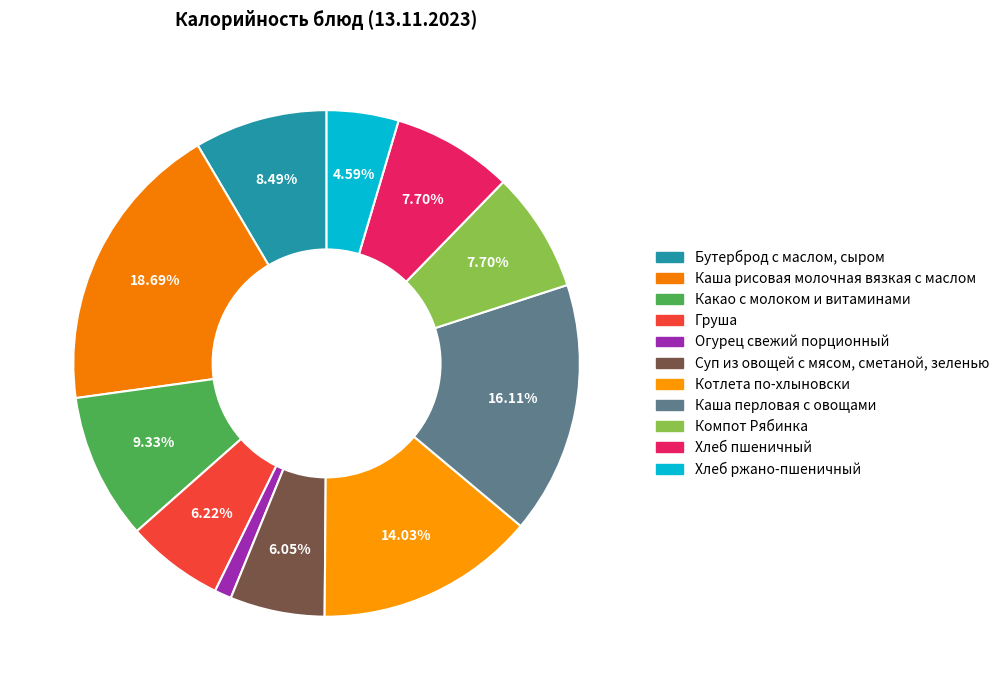

How many segments does this pie chart have?

11